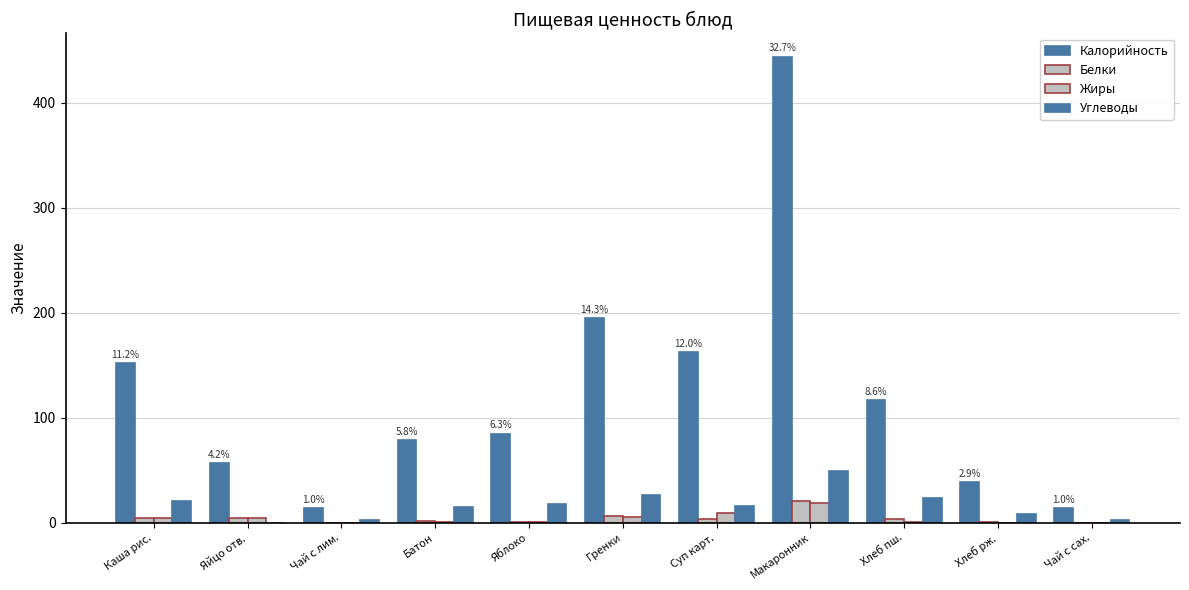

What is the difference between the Жиры values at Батон and Суп карт.?

8